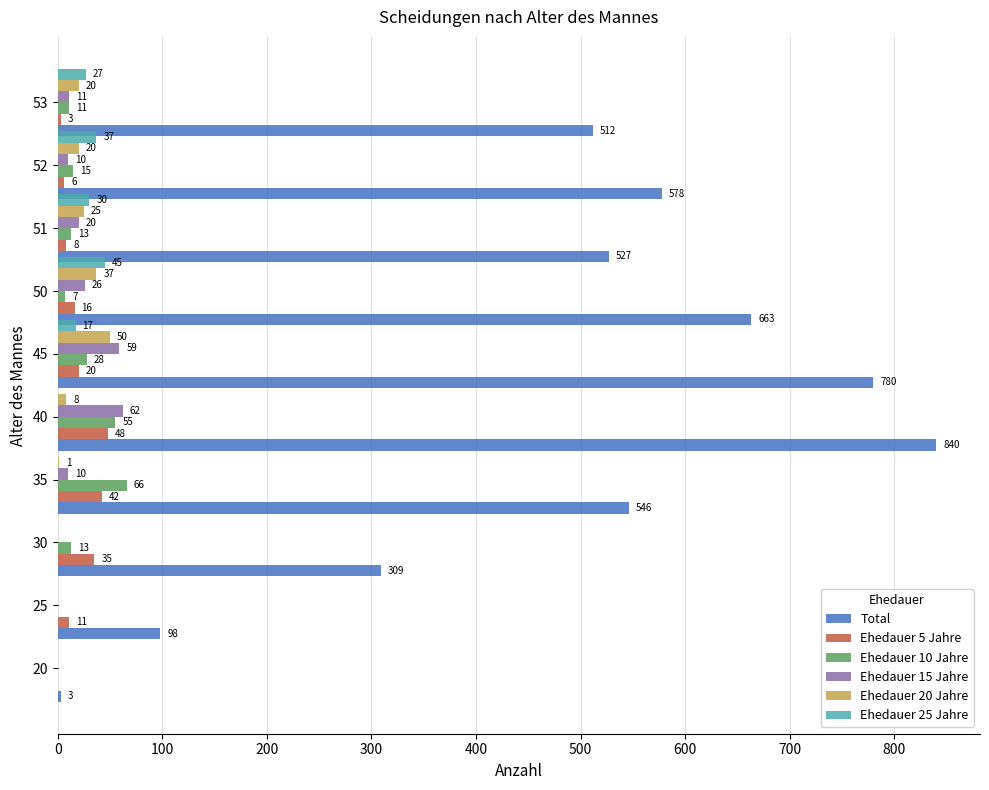

True or false: Ehedauer 5 Jahre has a value of 8 at 51.

True